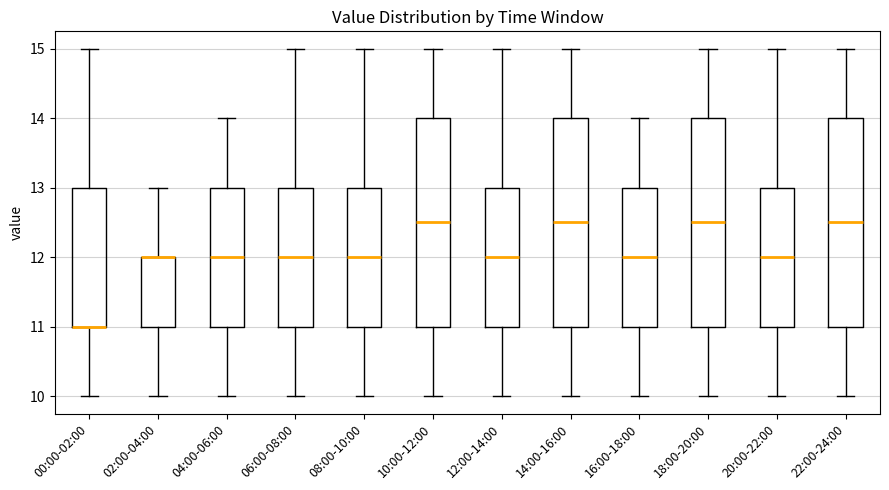

Where is the upper edge of the box for 16:00-18:00 on the y-axis? The values are not printed on the chart, so give them approximately, as read against the axis.

13.0